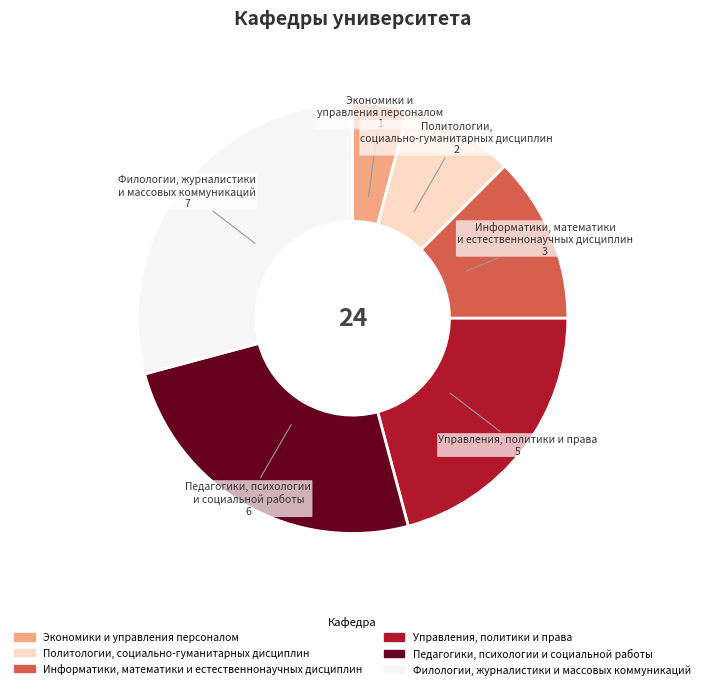

Does Экономики и управления персоналом represent more than half of the total?

No